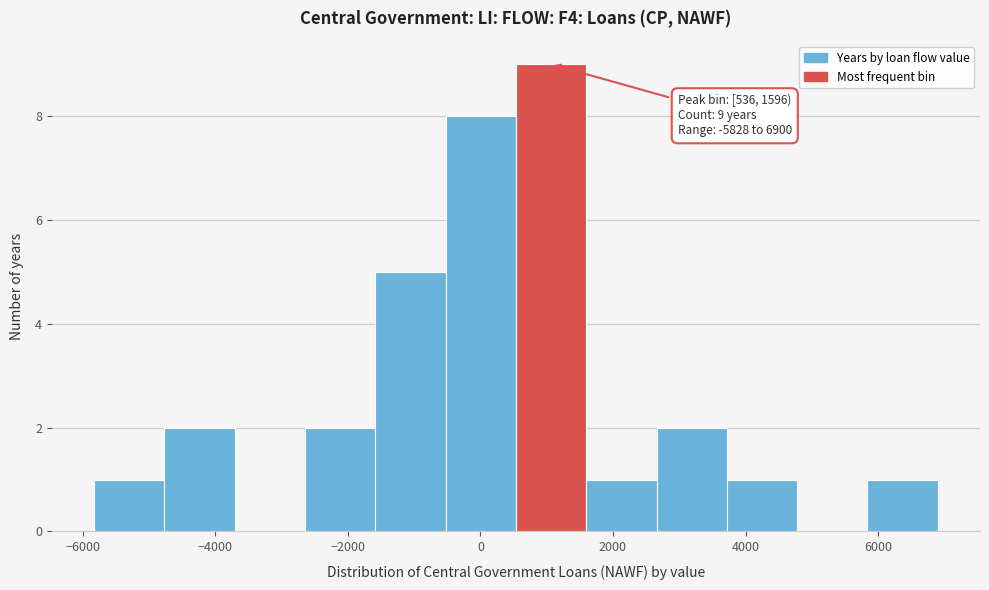

Which range on the x-axis has the tallest bar?

600 to 1600